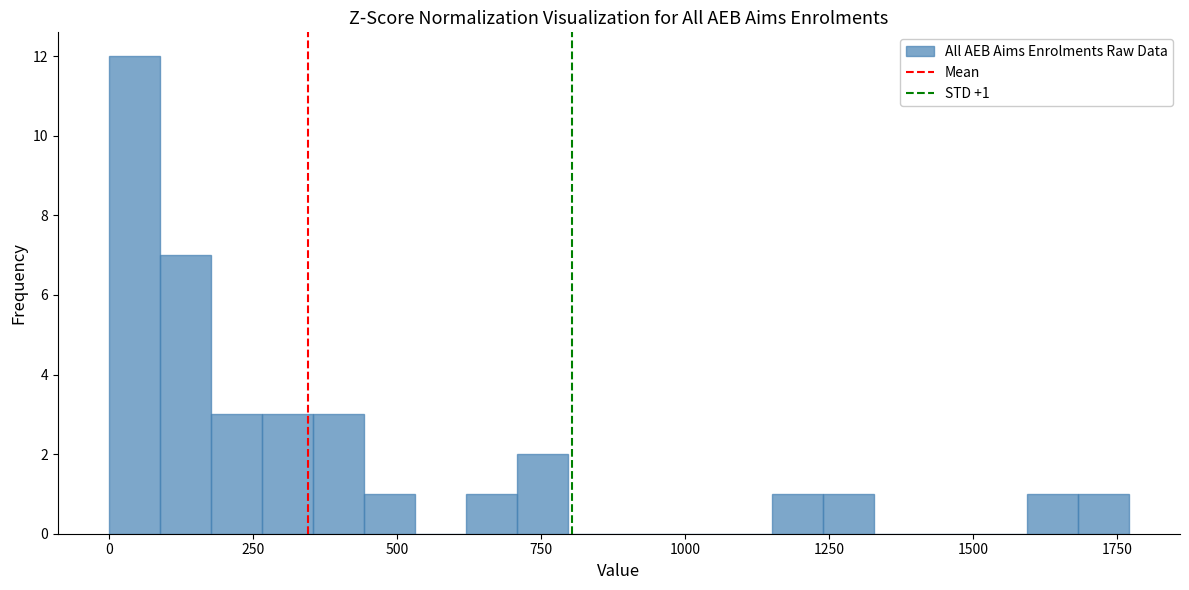

Read against the x-axis, roughly where is the centre of the tallest bar?

50